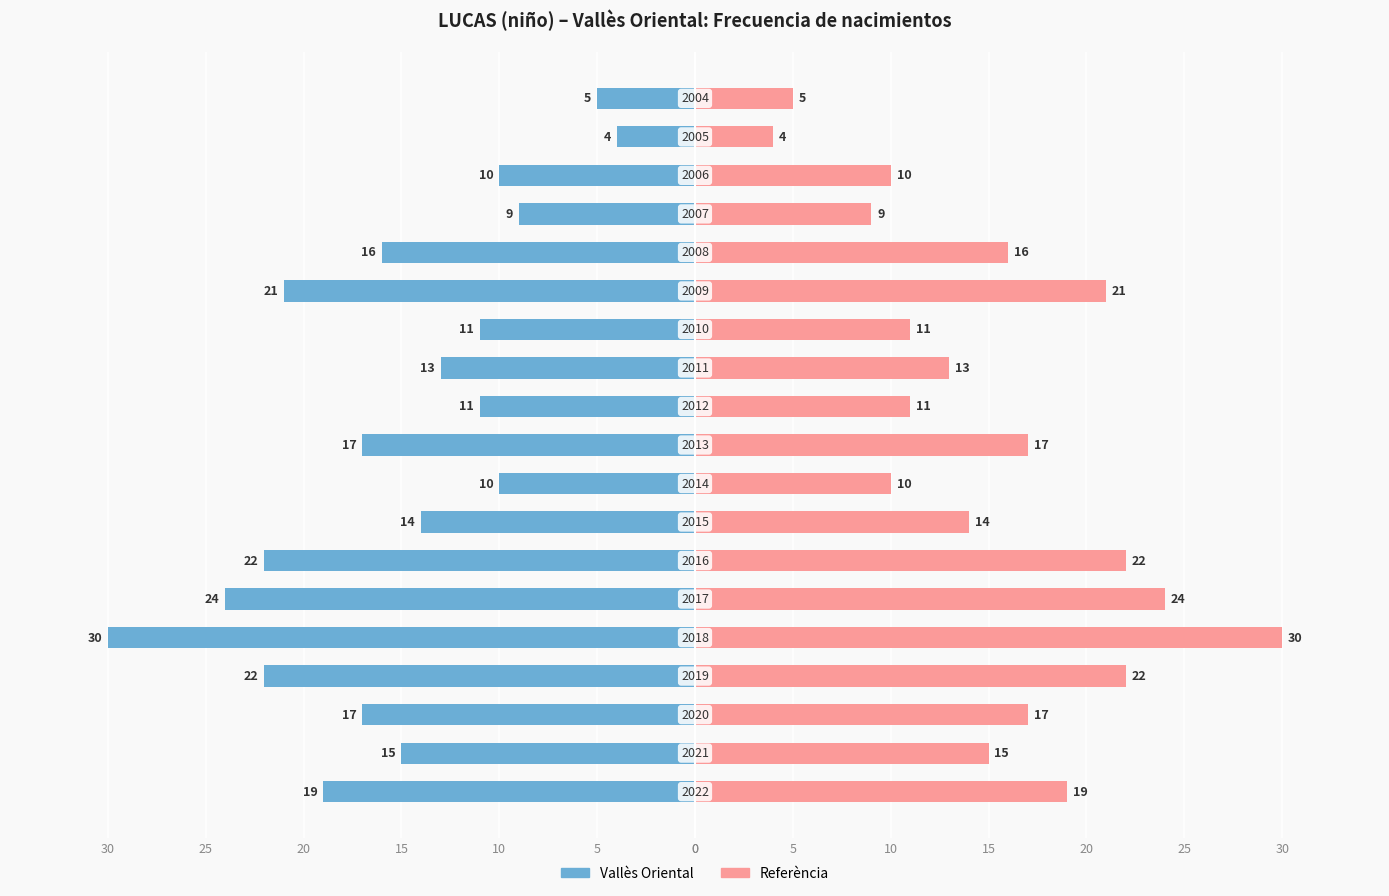

What is the greatest value displayed?

30